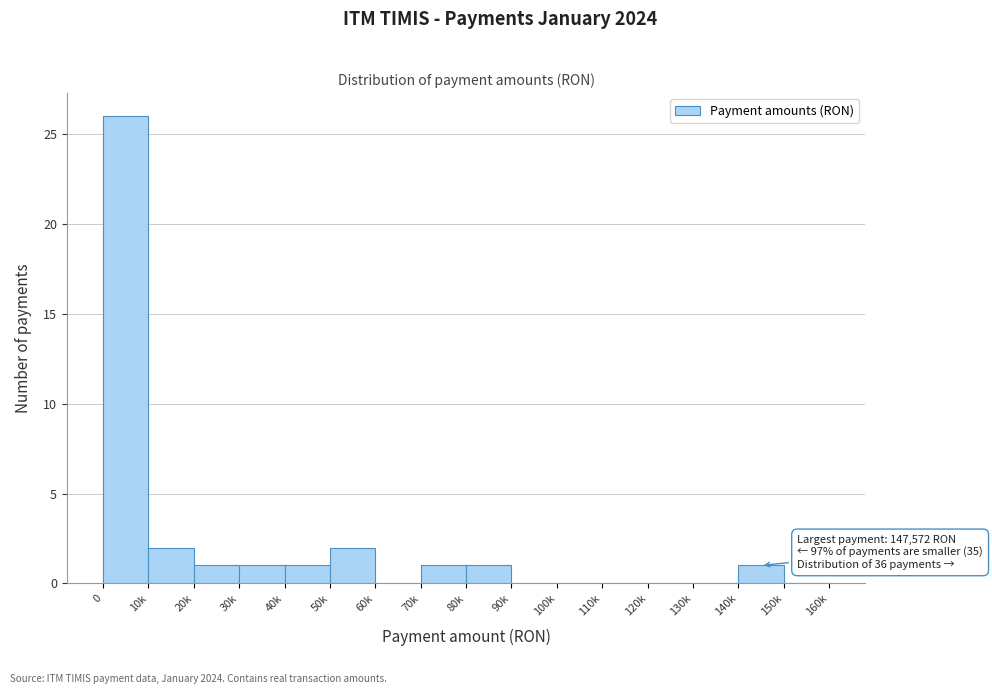

Reading left to right, transcribe all the data shown in this chart.

0=26	10k=2	20k=1	30k=1	40k=1	50k=2	60k=0	70k=1	80k=1	90k=0	100k=0	110k=0	120k=0	130k=0	140k=1	150k=0